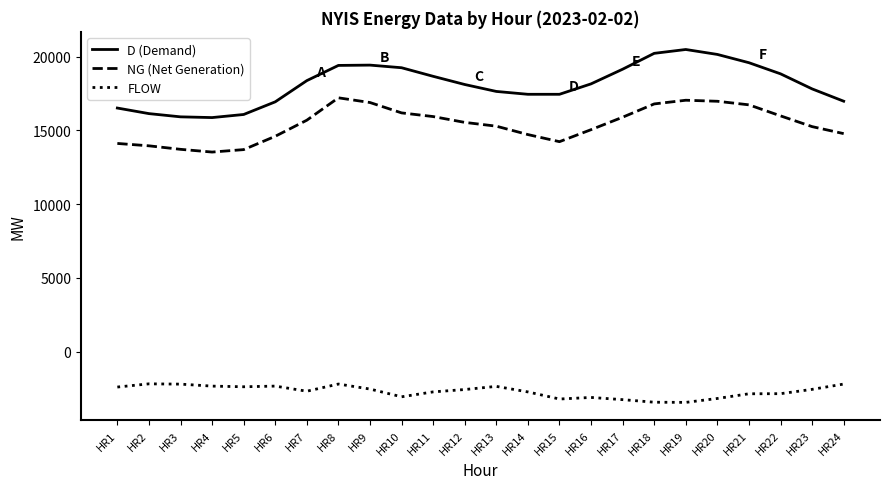

The value of NG (Net Generation) at HR13 is 15289. True or false?

True